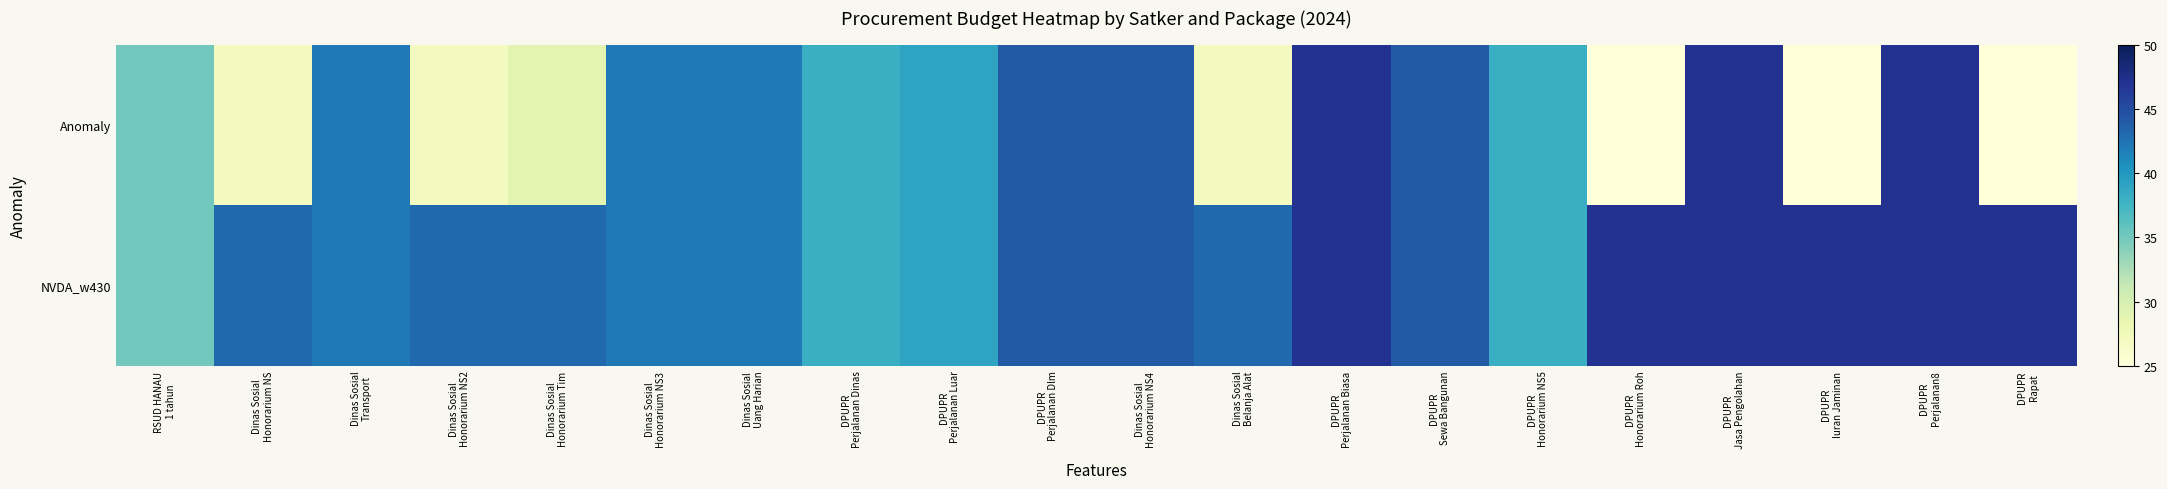

What is the smallest value displayed?

25